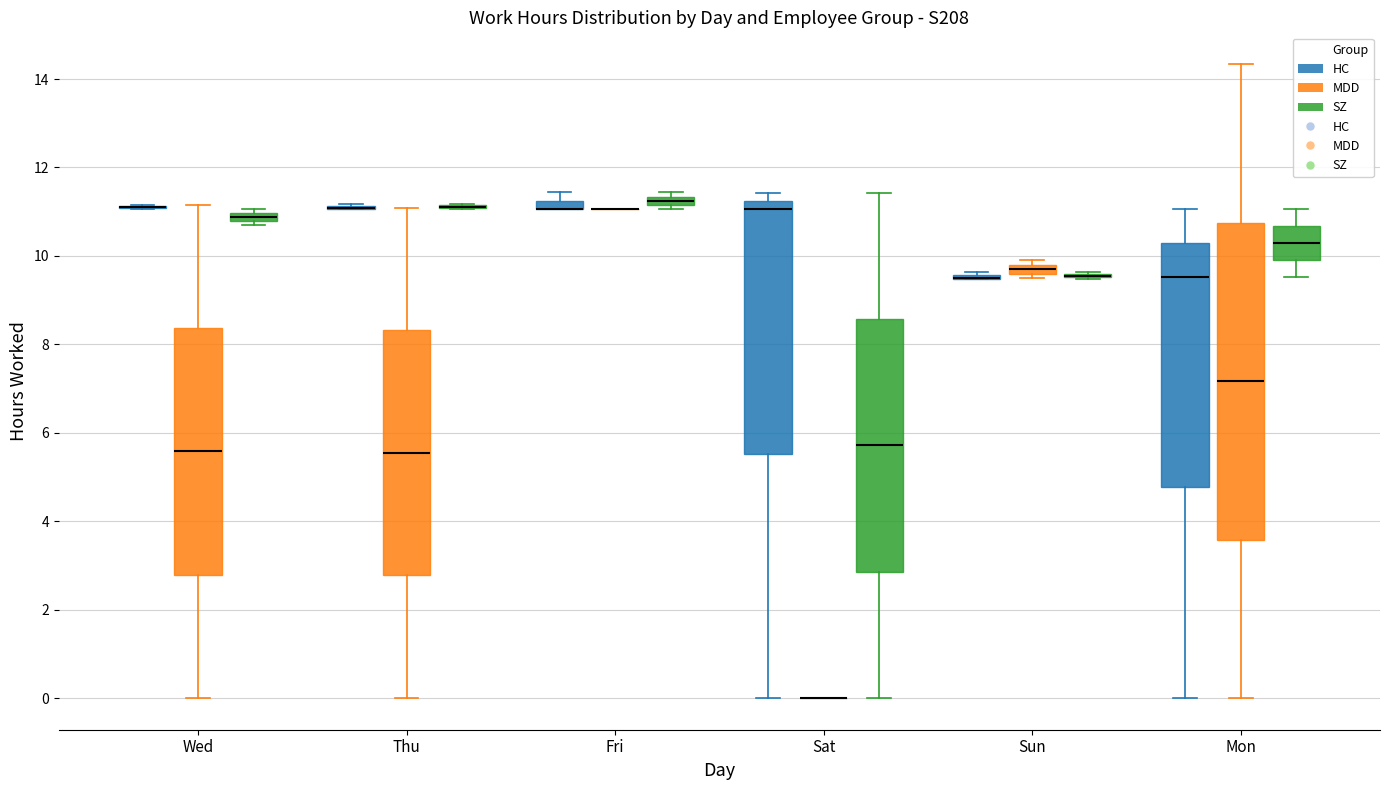

Which box is the tallest, from its lower edge to its upper edge?

Mon (MDD)